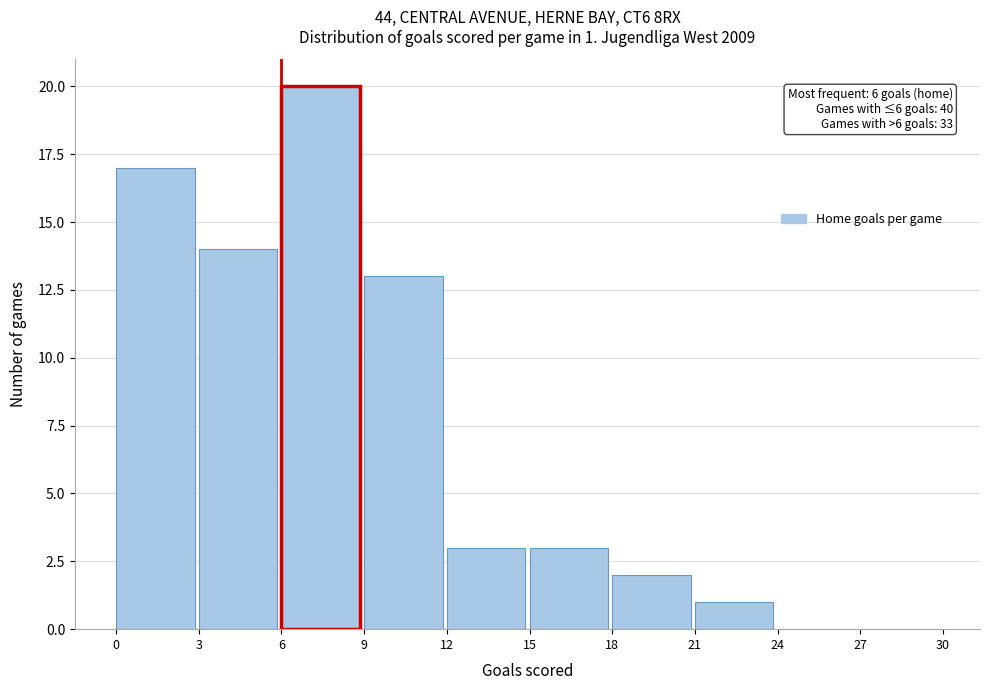

Over which range of the x-axis is the bar tallest?

6 to 9